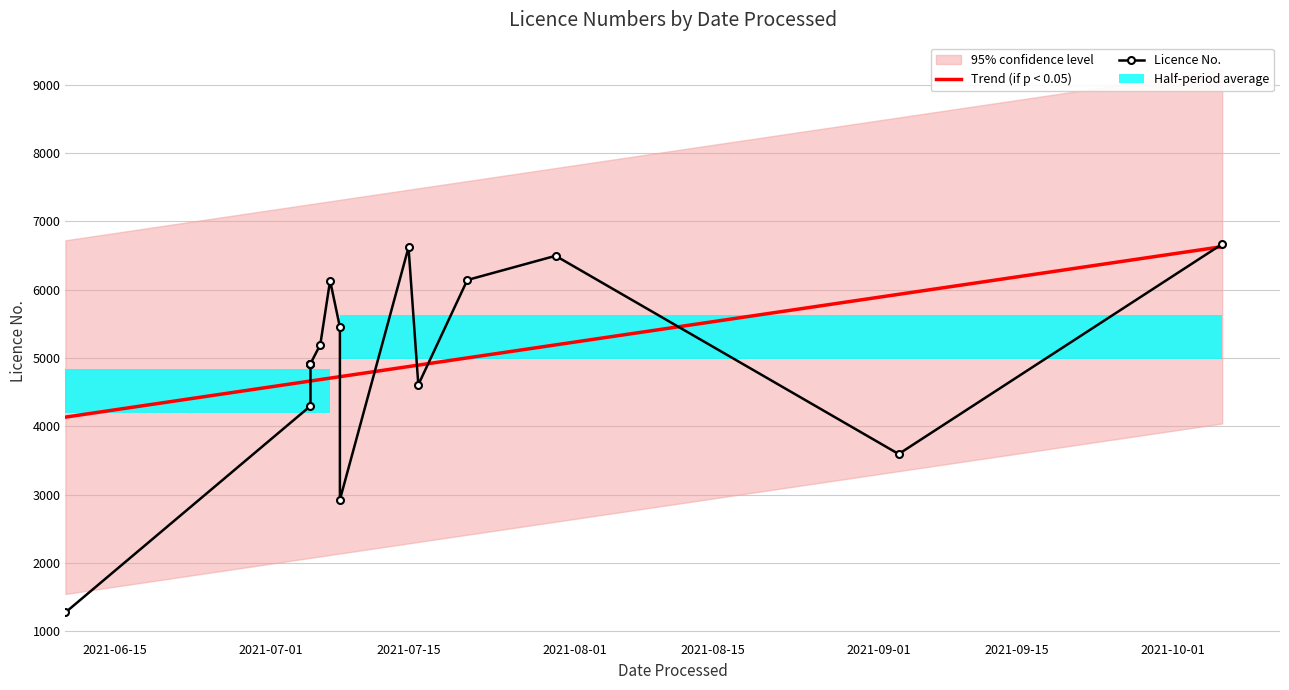

What value does the Licence No. series have at 2021-07-01?

4297.0